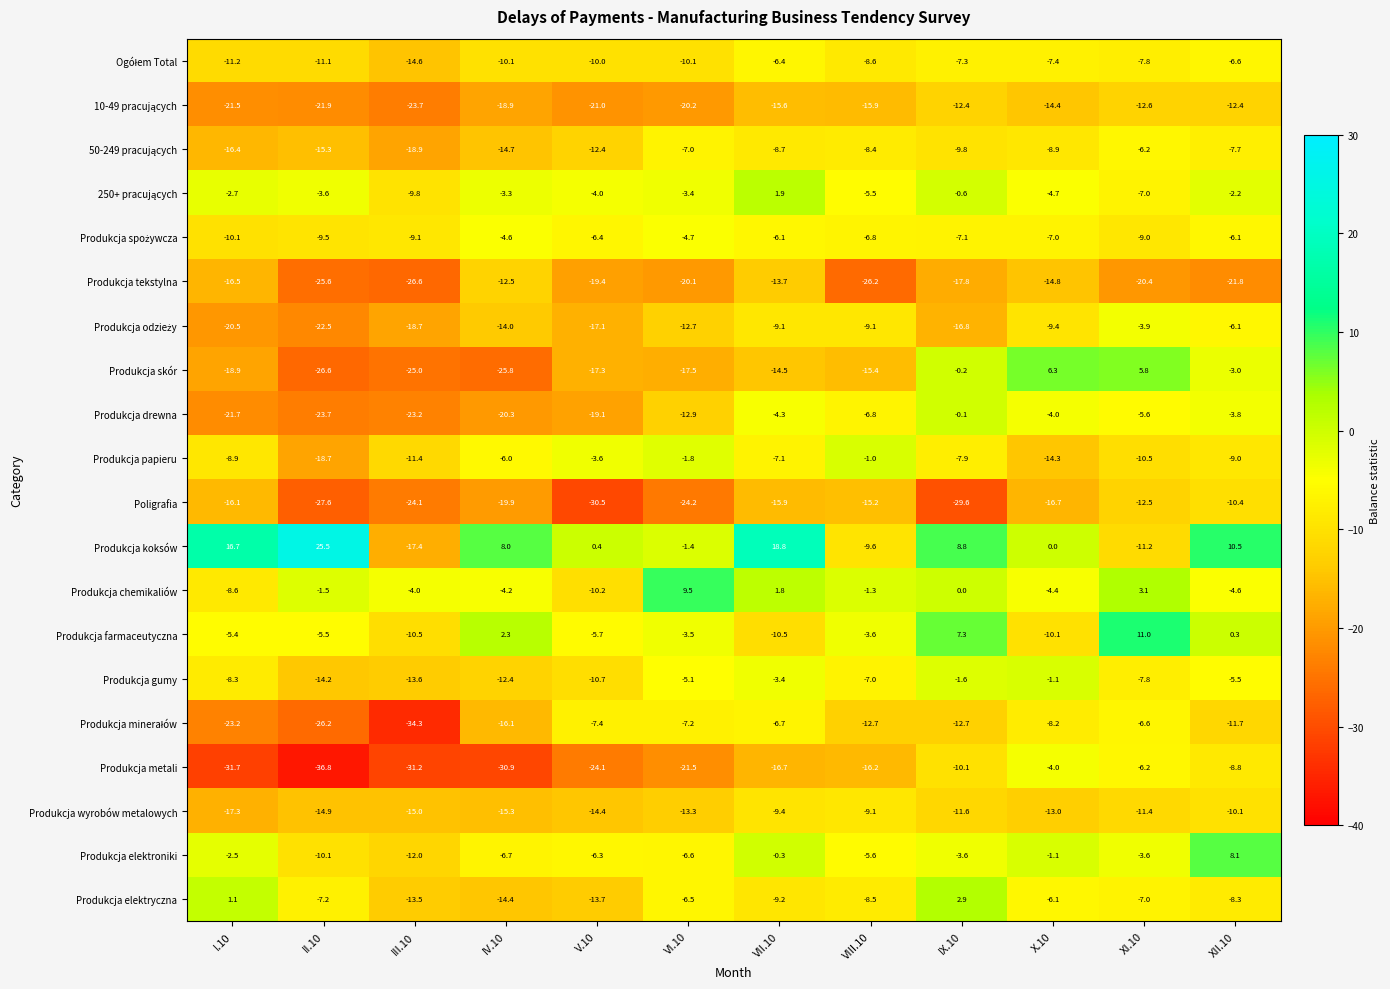

The Produkcja wyrobów metalowych series shows -19.9 at X.10. True or false?

False